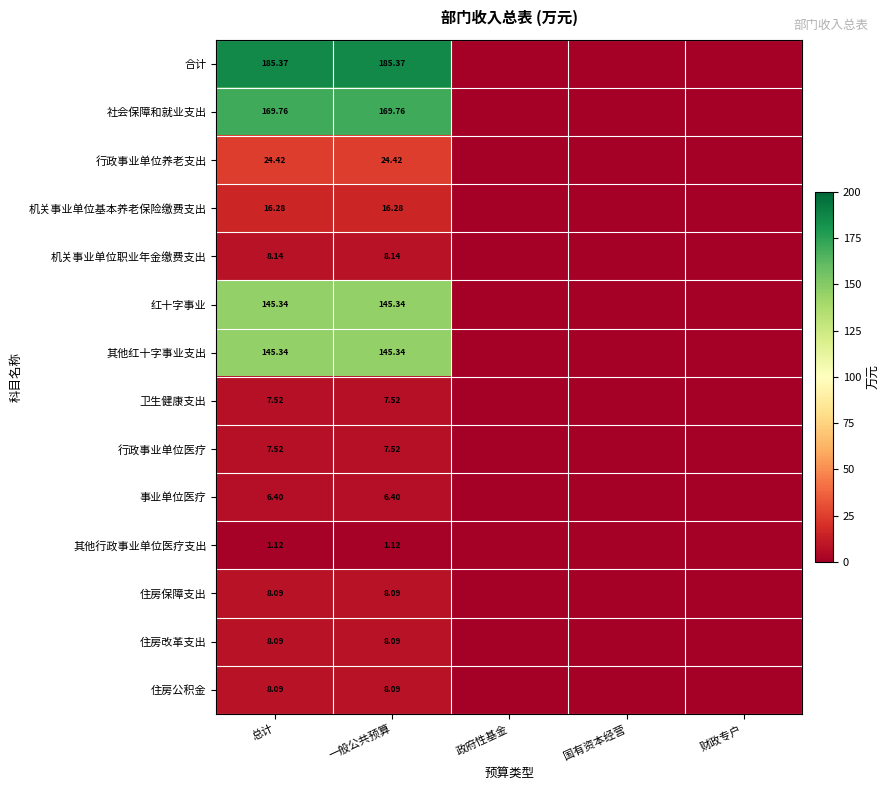

Count the number of data series in this chart.

14